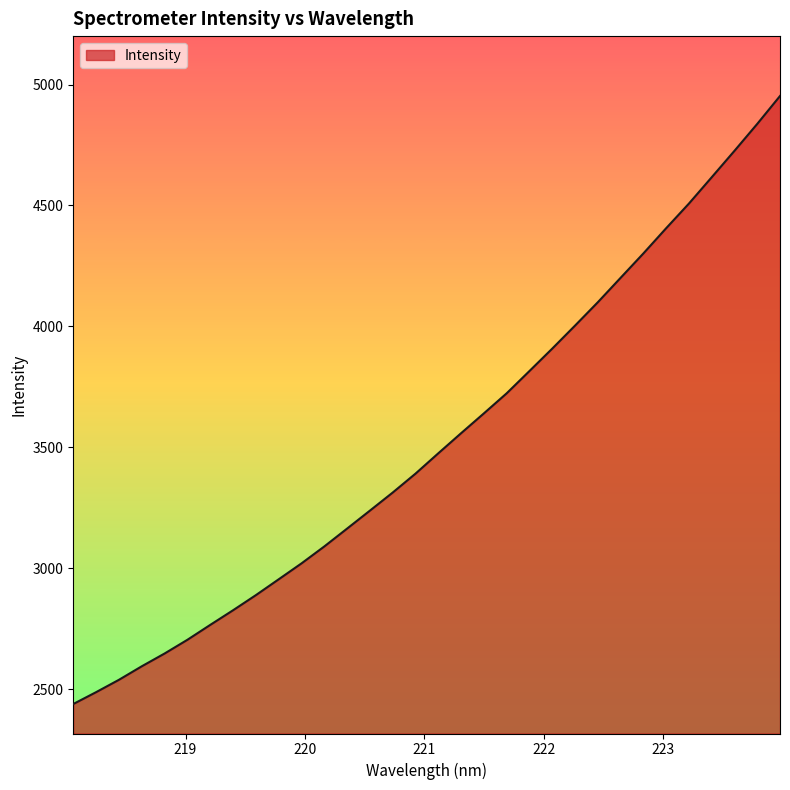

Does the chart have visible grid lines?

No